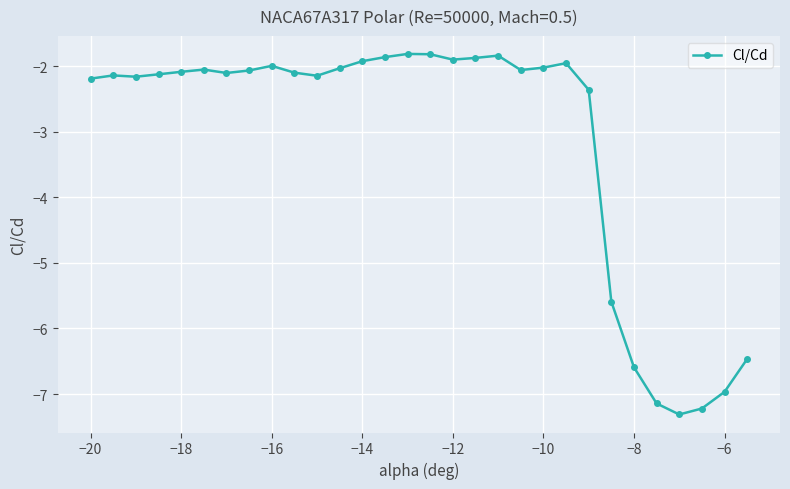

True or false: the data has more than 0 interior local peaks.

True